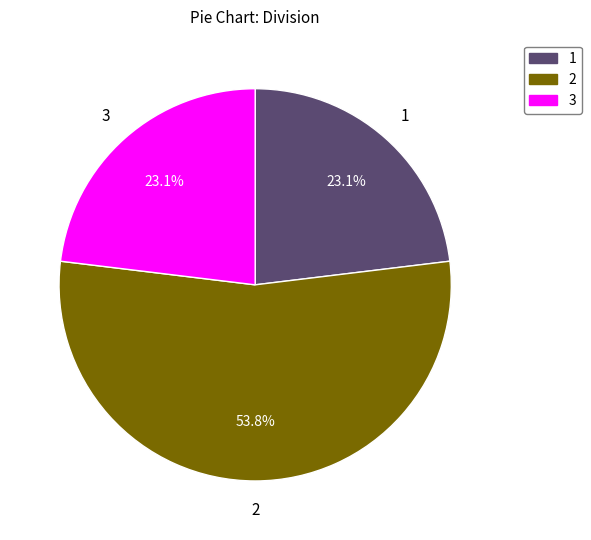

What is the ratio of the value at 1 to the value at 2?

0.4